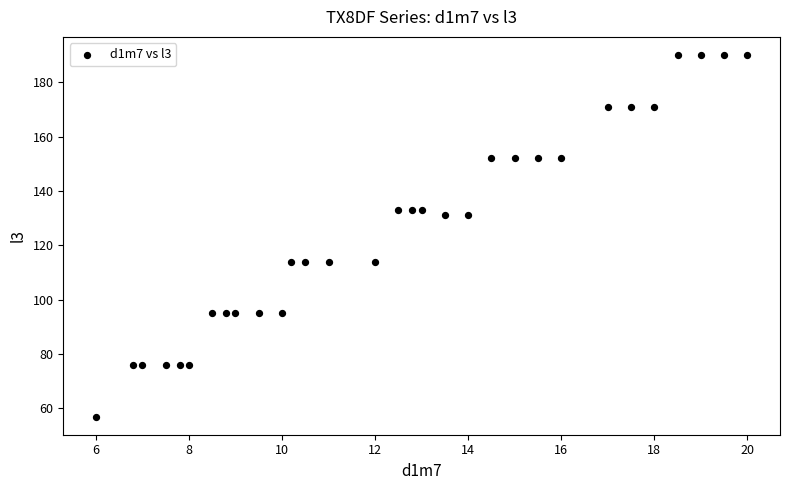

What is the range of Y values (max minus min)?

133